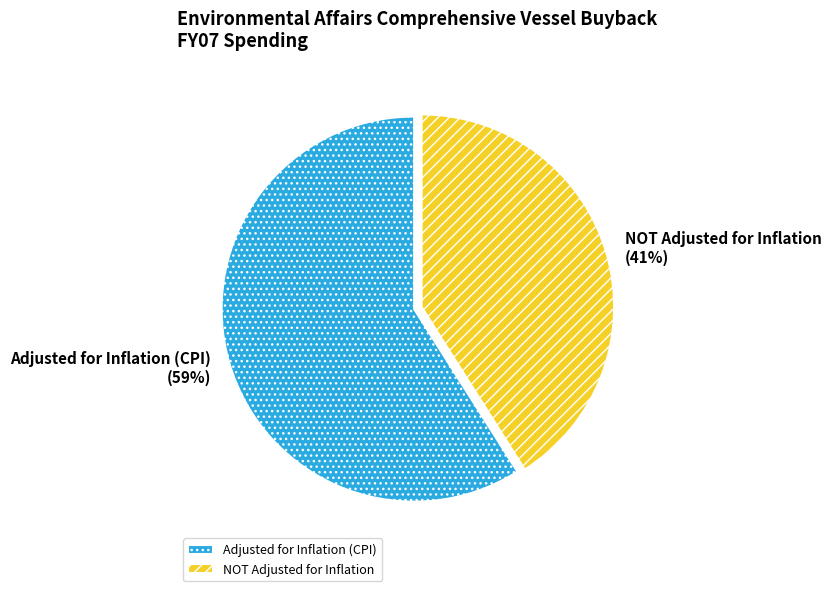

Is the sum of NOT Adjusted for Inflation and Adjusted for Inflation (CPI) greater than half?

Yes